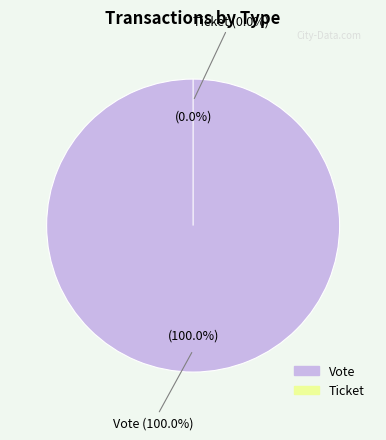

Combined, do Ticket and Vote account for over 50%?

Yes